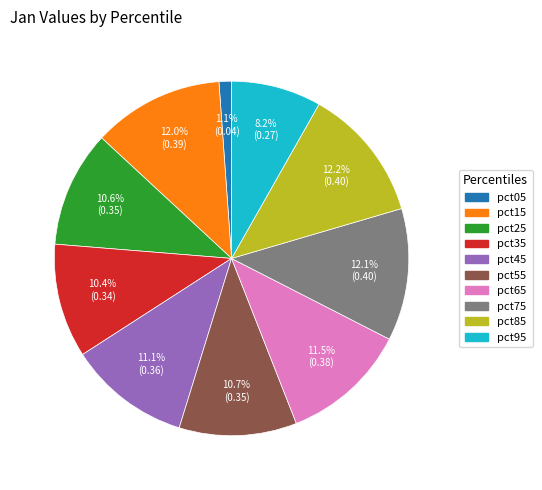

To the nearest percent, what is the difference between the pct65 and pct25 slice percentages?

1%